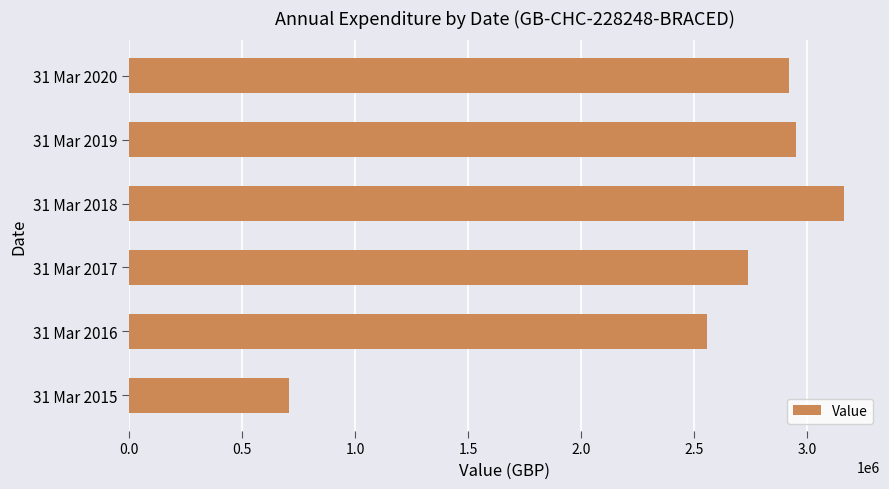

Reading bottom to top, transcribe all the data shown in this chart.

708457	2555112	2738454	3163896	2950171	2921424